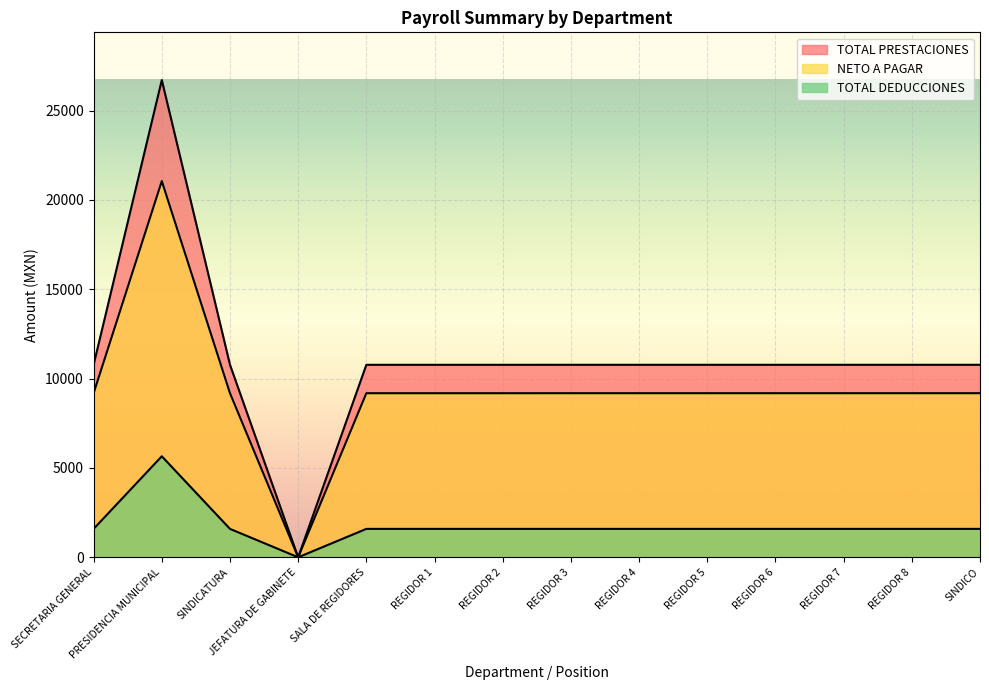

What is the highest value of the TOTAL PRESTACIONES series?

26707.5